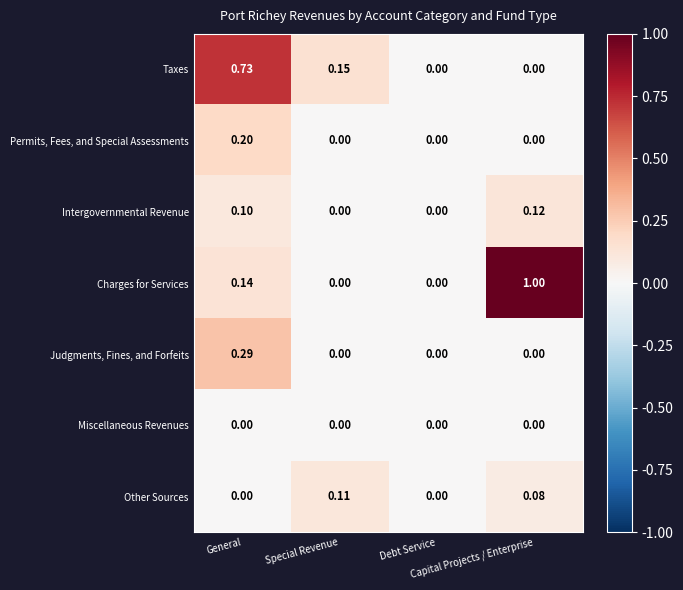

Which series has the widest spread of values?

Charges for Services